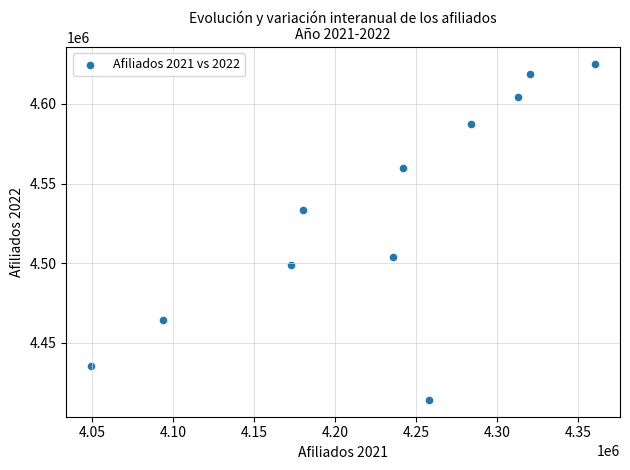

What is the average X value?

4228226